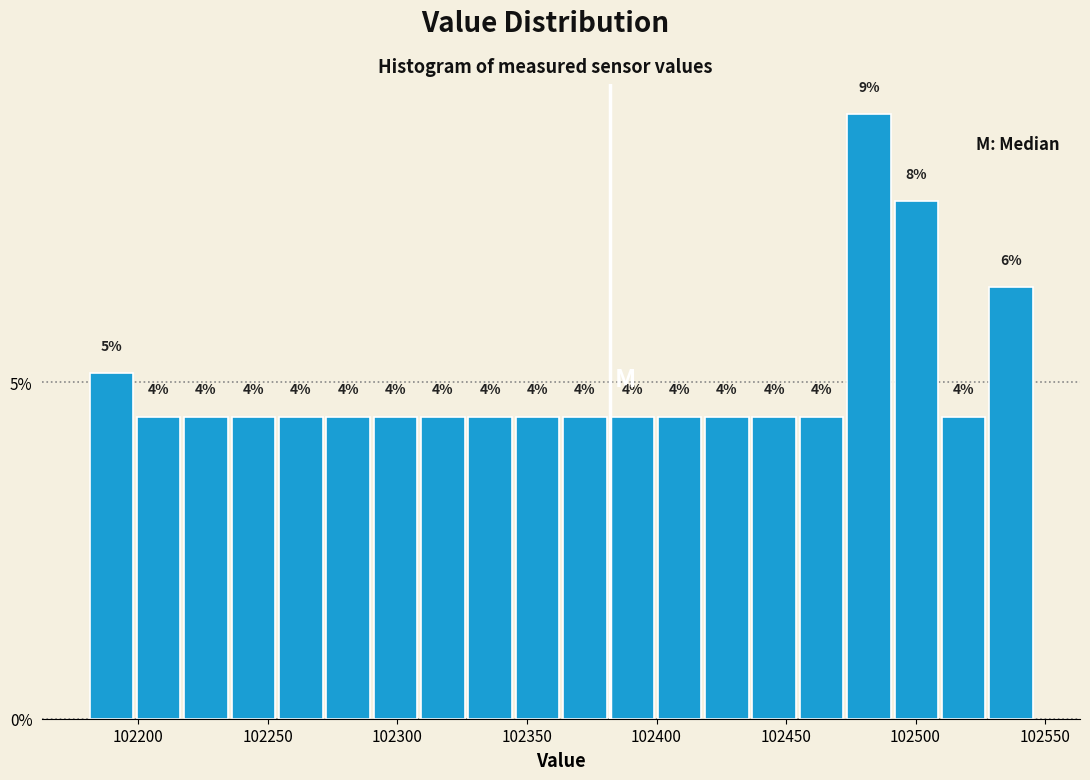

Read against the x-axis, roughly where is the centre of the tallest bar?

102480